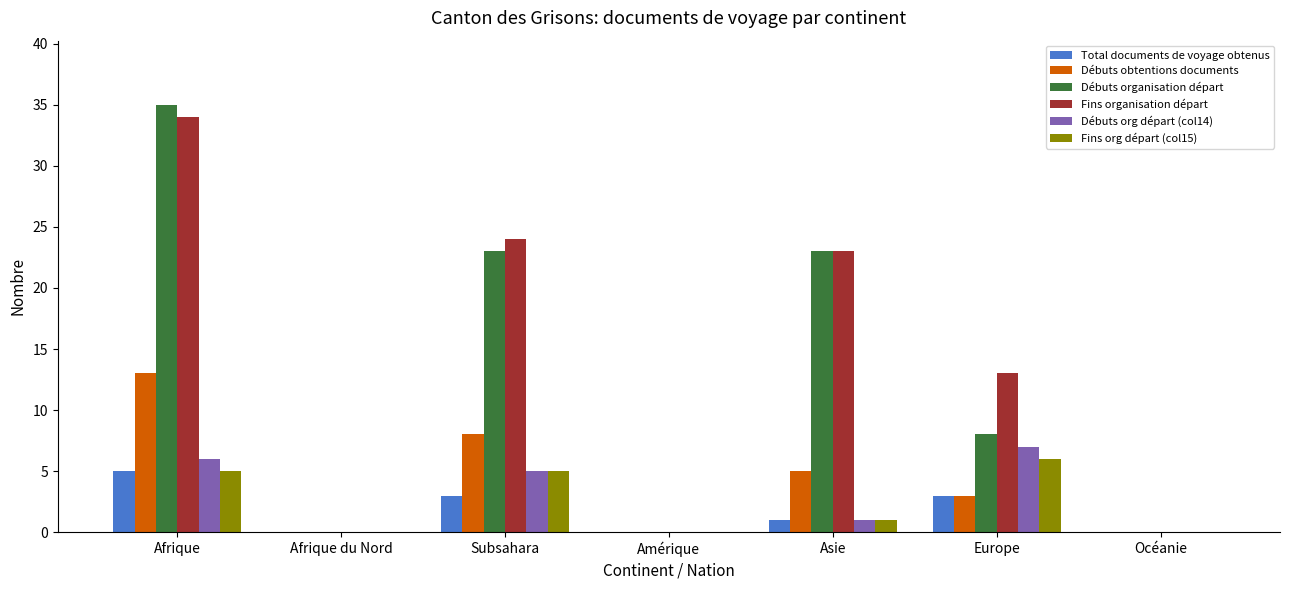

Reading left to right, transcribe all the data shown in this chart.

Total documents de voyage obtenus: Afrique=5	Afrique du Nord=0	Subsahara=3	Amérique=0	Asie=1	Europe=3	Océanie=0
Débuts obtentions documents: Afrique=13	Afrique du Nord=0	Subsahara=8	Amérique=0	Asie=5	Europe=3	Océanie=0
Débuts organisation départ: Afrique=35	Afrique du Nord=0	Subsahara=23	Amérique=0	Asie=23	Europe=8	Océanie=0
Fins organisation départ: Afrique=34	Afrique du Nord=0	Subsahara=24	Amérique=0	Asie=23	Europe=13	Océanie=0
Débuts org départ (col14): Afrique=6	Afrique du Nord=0	Subsahara=5	Amérique=0	Asie=1	Europe=7	Océanie=0
Fins org départ (col15): Afrique=5	Afrique du Nord=0	Subsahara=5	Amérique=0	Asie=1	Europe=6	Océanie=0